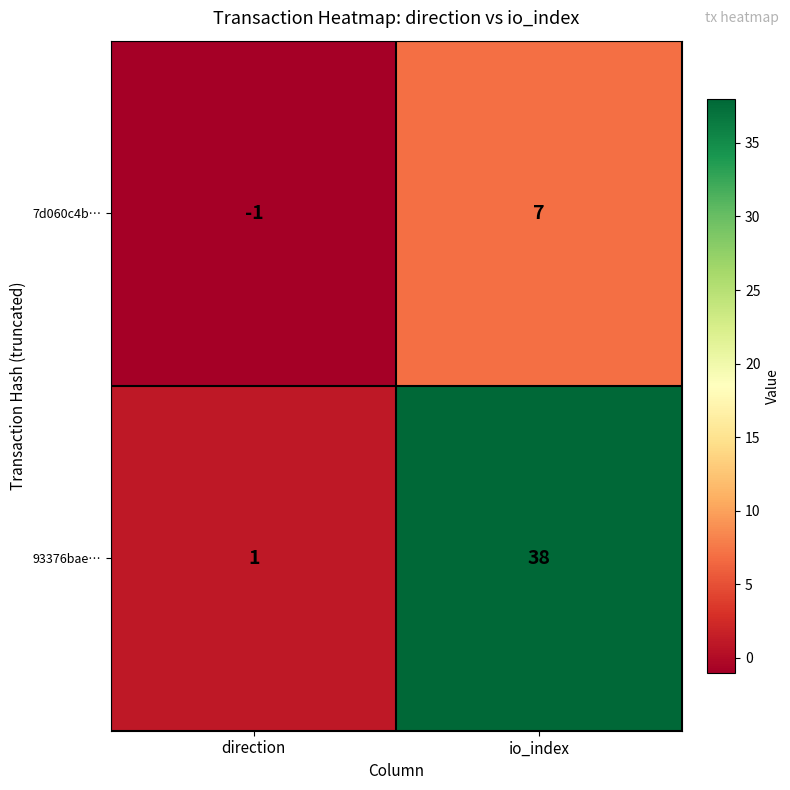

Which label corresponds to the largest value in the chart?

io_index